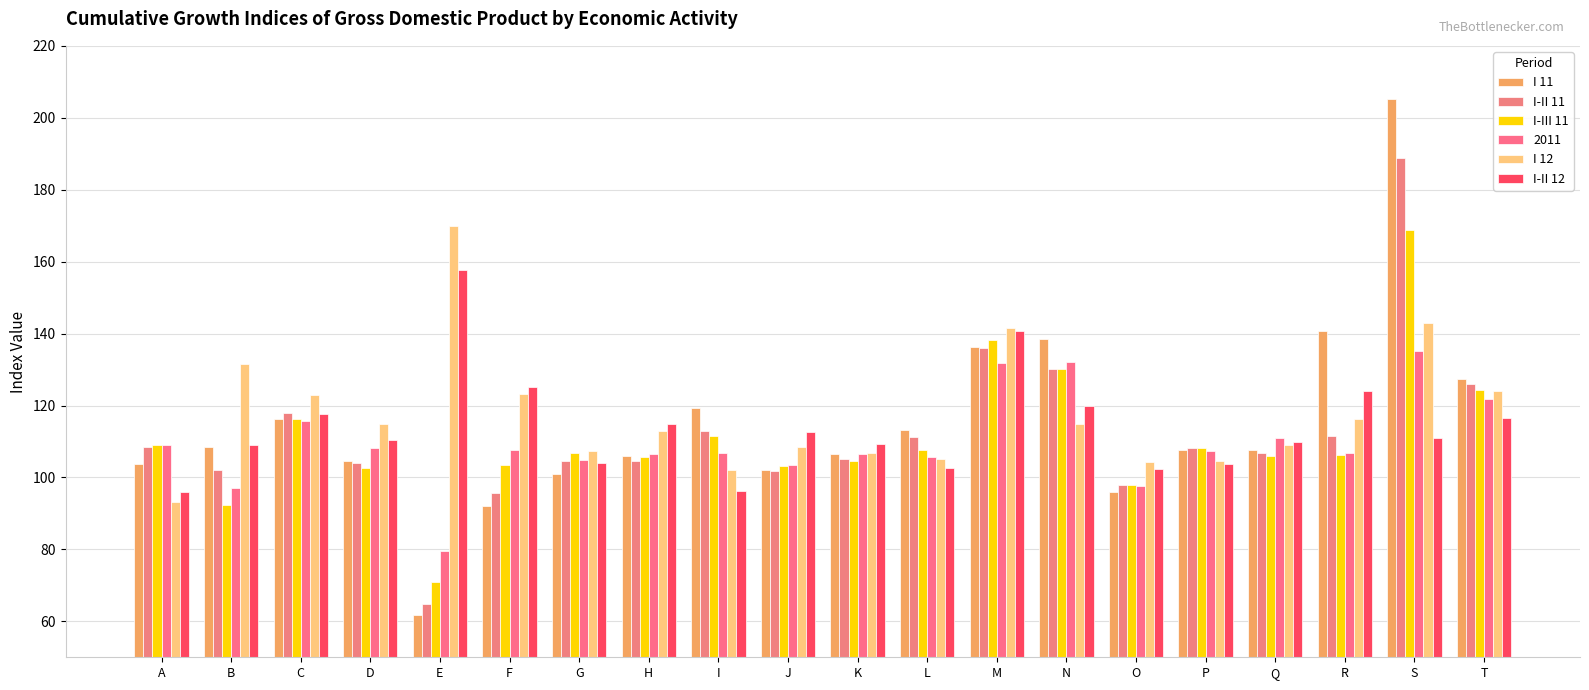

At which label is I 12 closest to 131?

B